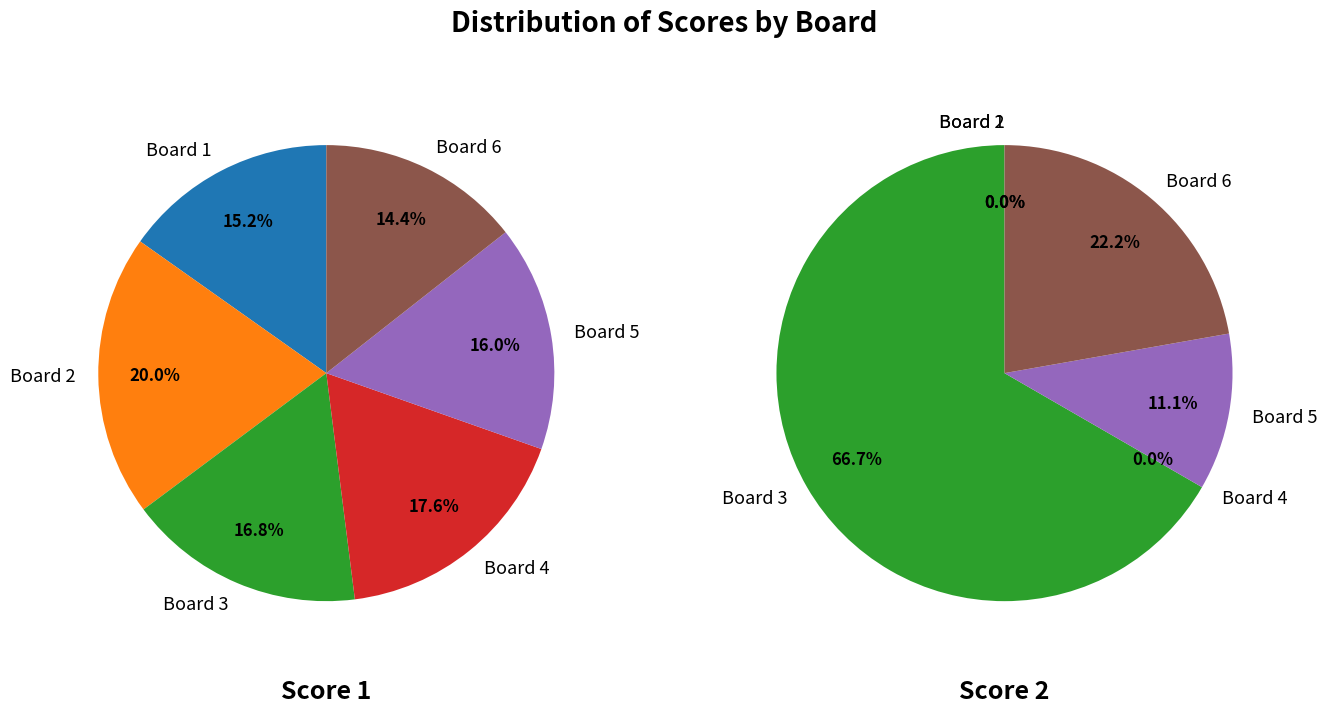

Between Board 1 and Board 5, which series saw the biggest shift?

Score 1